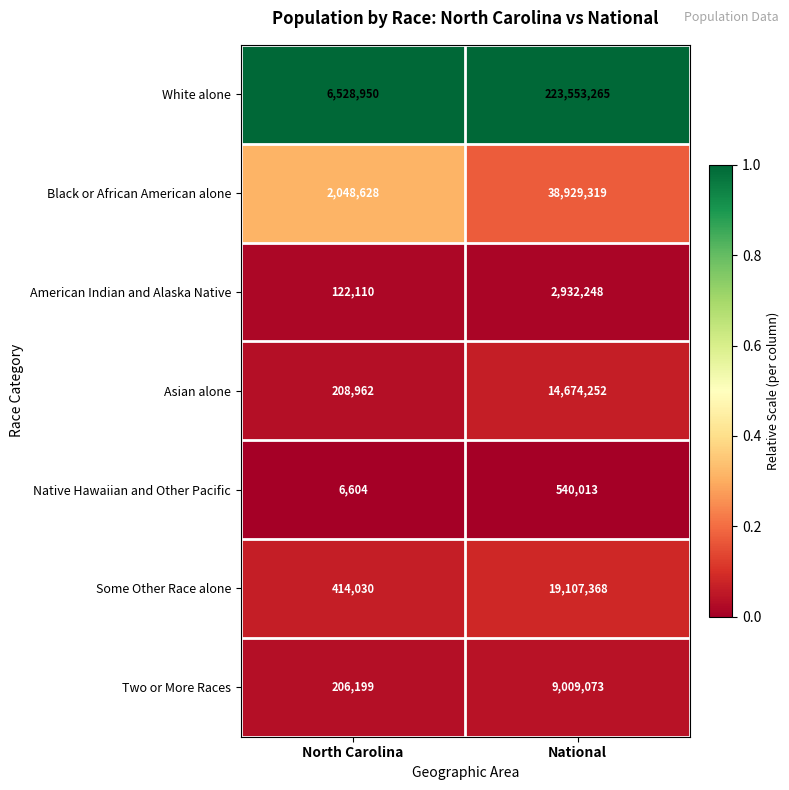

Reading left to right, transcribe all the data shown in this chart.

White alone: North Carolina=6528950	National=223553265
Black or African American alone: North Carolina=2048628	National=38929319
American Indian and Alaska Native: North Carolina=122110	National=2932248
Asian alone: North Carolina=208962	National=14674252
Native Hawaiian and Other Pacific: North Carolina=6604	National=540013
Some Other Race alone: North Carolina=414030	National=19107368
Two or More Races: North Carolina=206199	National=9009073